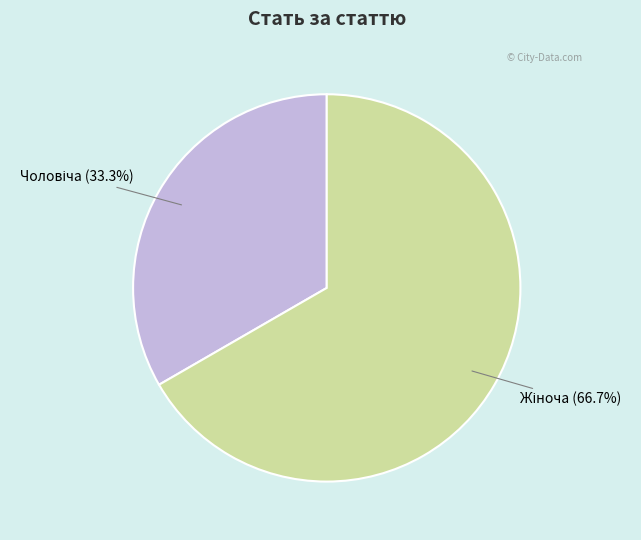

Is there any slice that represents more than half of the pie?

Yes